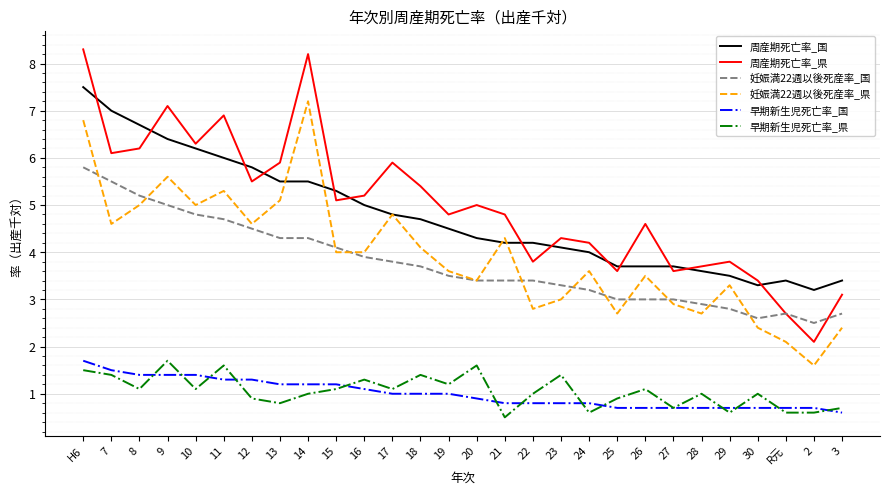

At which category does 周産期死亡率_県 reach its first local peak?

9